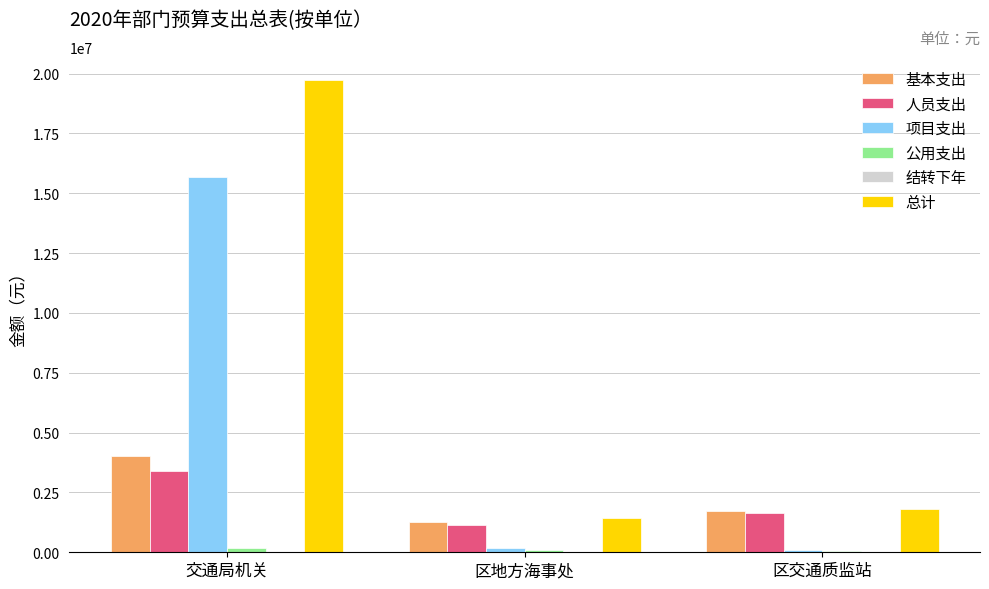

Which series has the widest spread of values?

总计